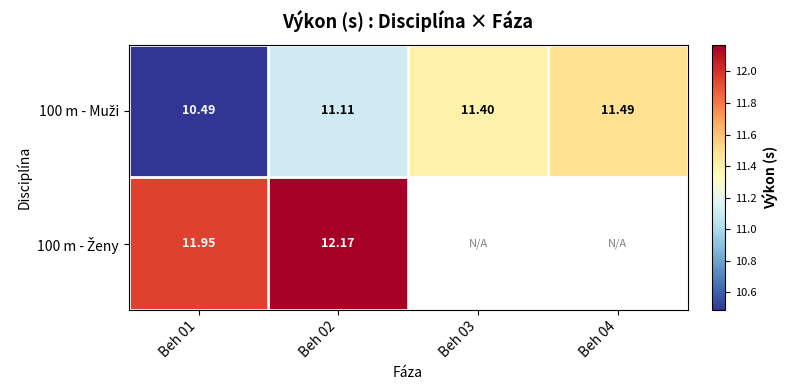

Is the value of 100 m - Ženy at Beh 04 greater than the value of 100 m - Muži at Beh 01?

No